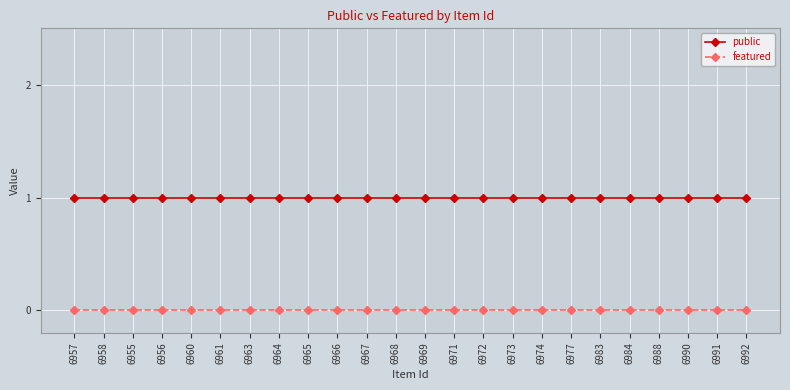

What are all the series names shown in the legend?

public, featured